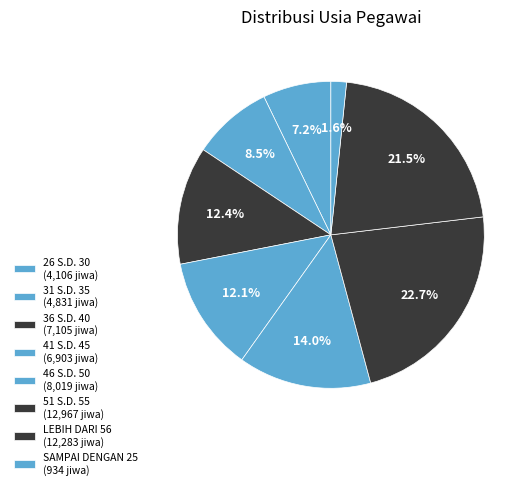

What percentage is the SAMPAI DENGAN 25 slice, to the nearest percent?

2%